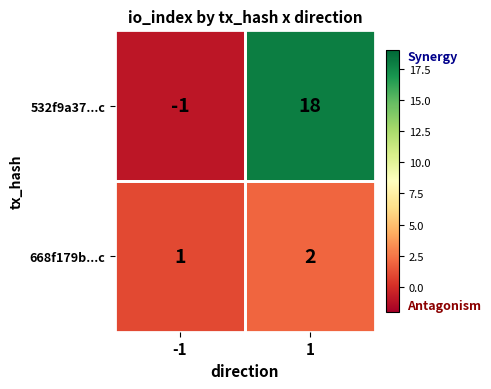

How many data points does each series have?

2